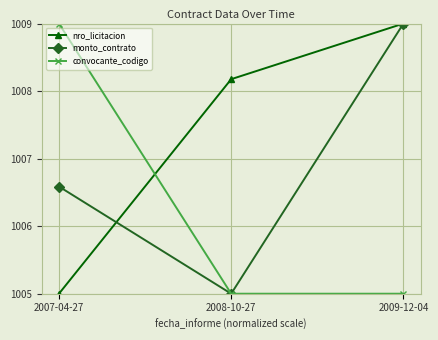

Between 2007-04-27 and 2008-10-27, which series saw the biggest shift?

convocante_codigo